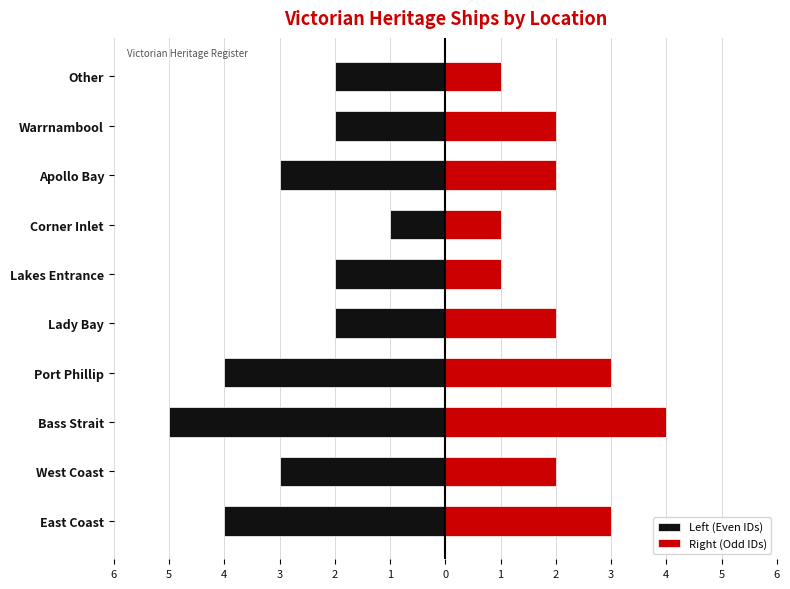

Is the value of Right (Odd IDs) at Warrnambool greater than the value of Left (Even IDs) at Port Phillip?

Yes